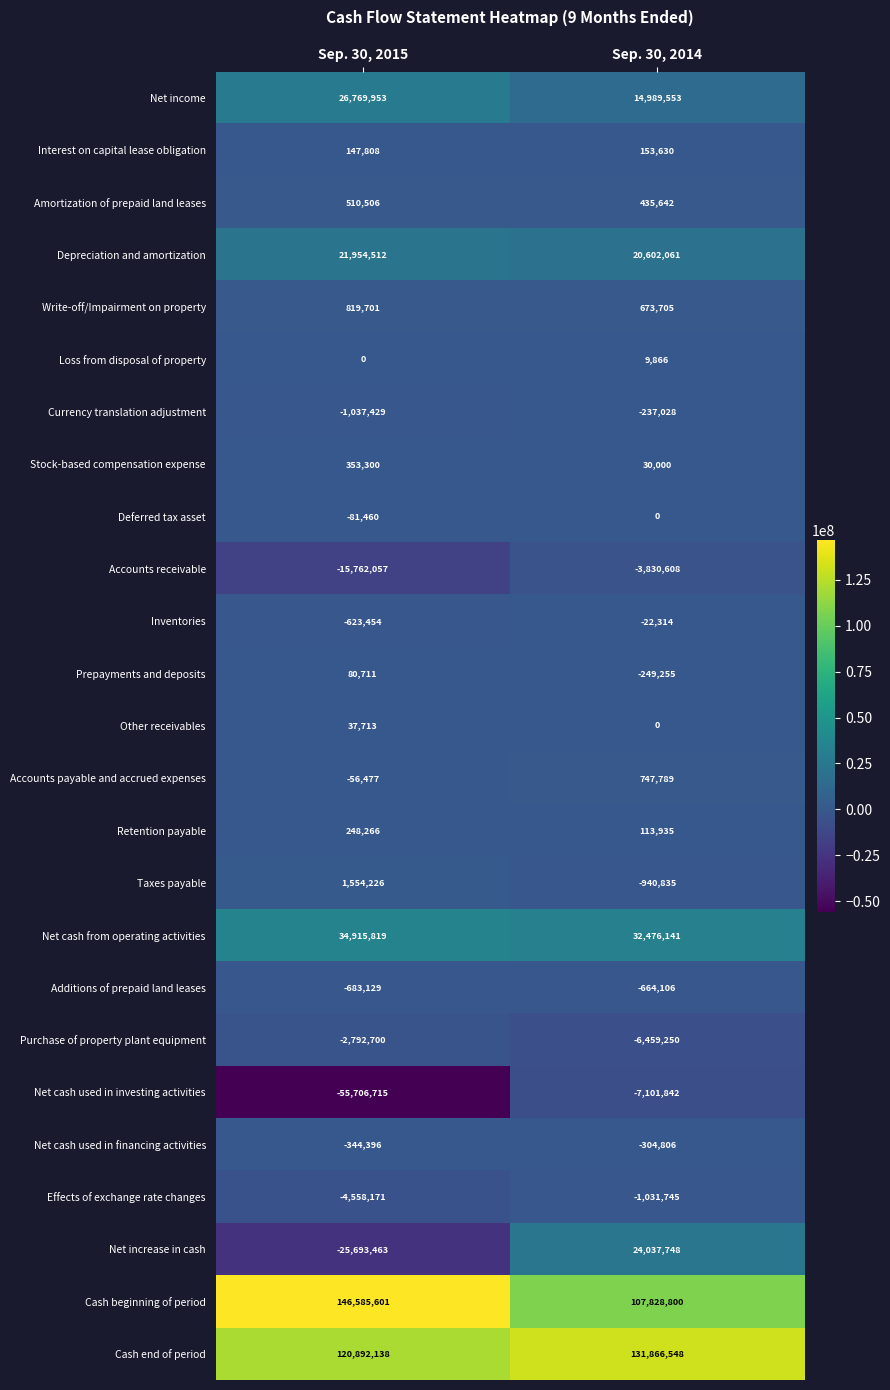

What is the difference between the Taxes payable values at Sep. 30, 2015 and Sep. 30, 2014?

2495061